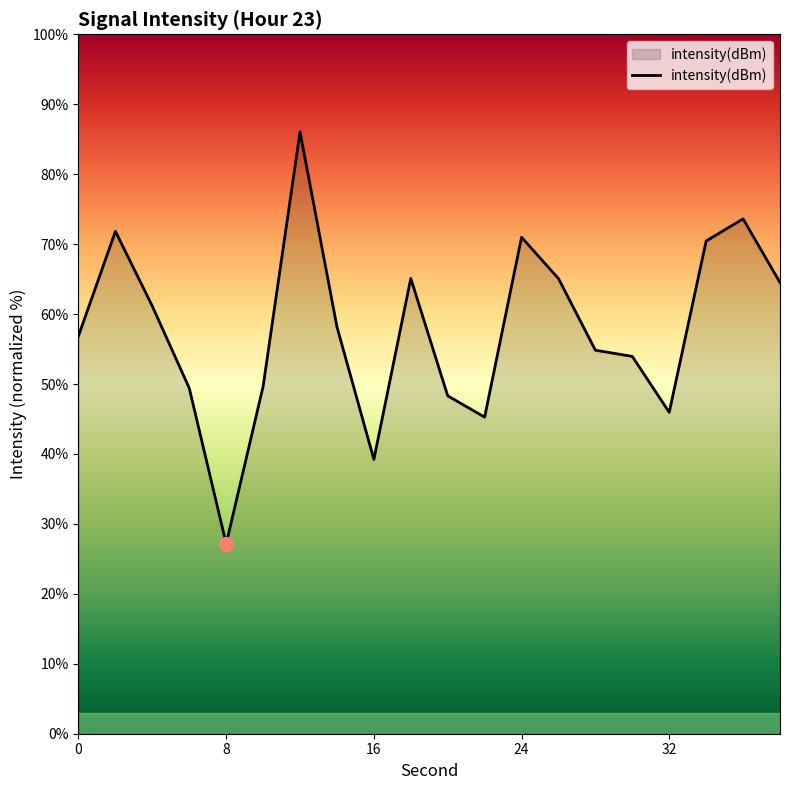

What is the minimum value shown in the chart?

27.2